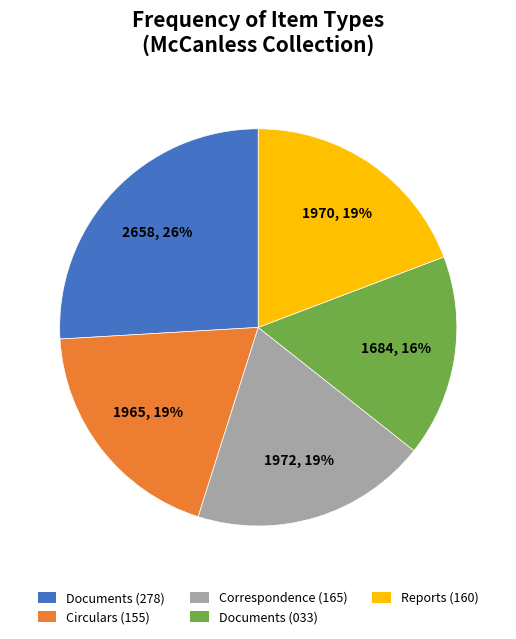

To the nearest percent, what is the difference between the largest and smallest slice percentages?

10%